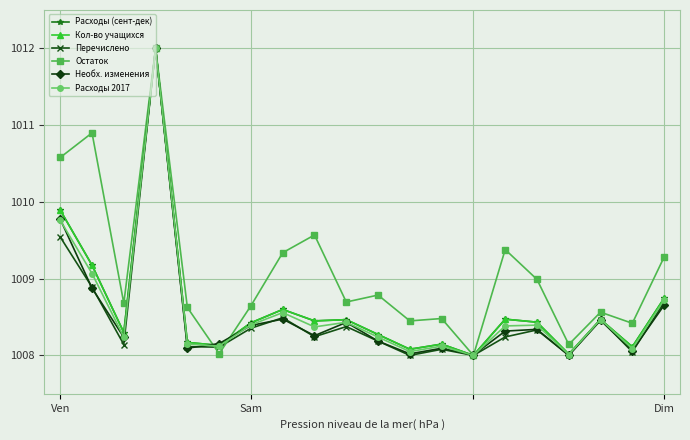

What is the difference between the maximum and minimum values in the Необх. изменения series?

4.0